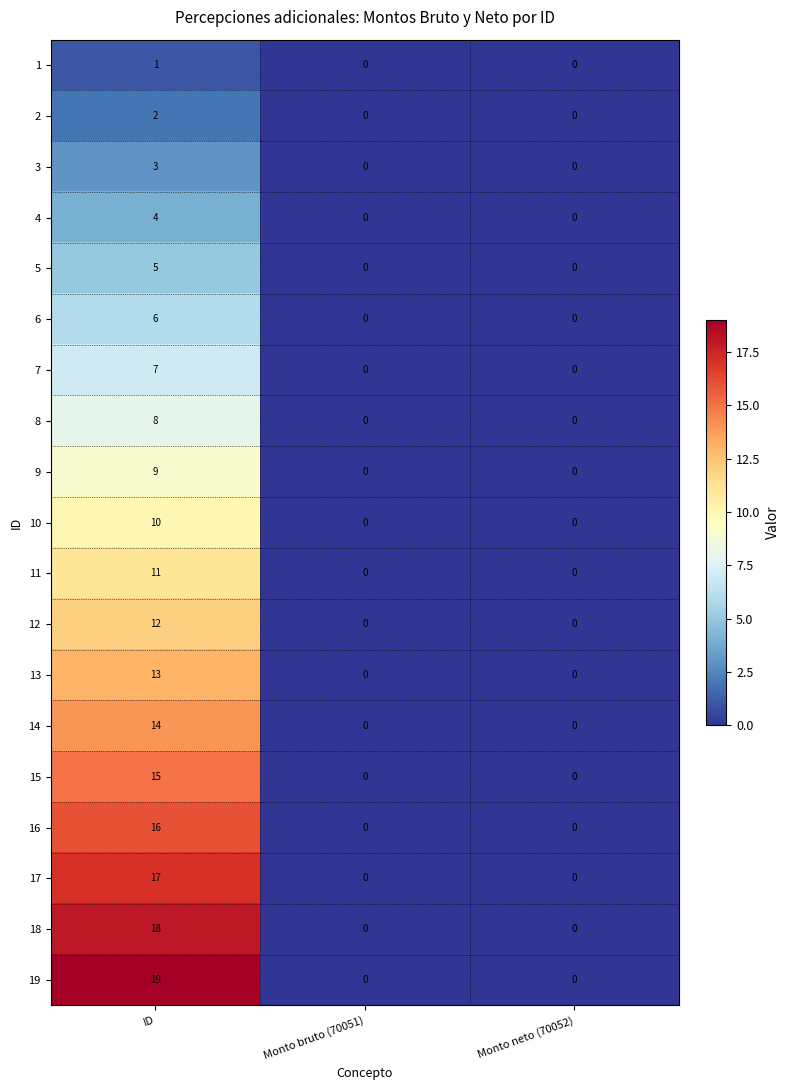

Count the 5 values in the range 0 to 5.

3